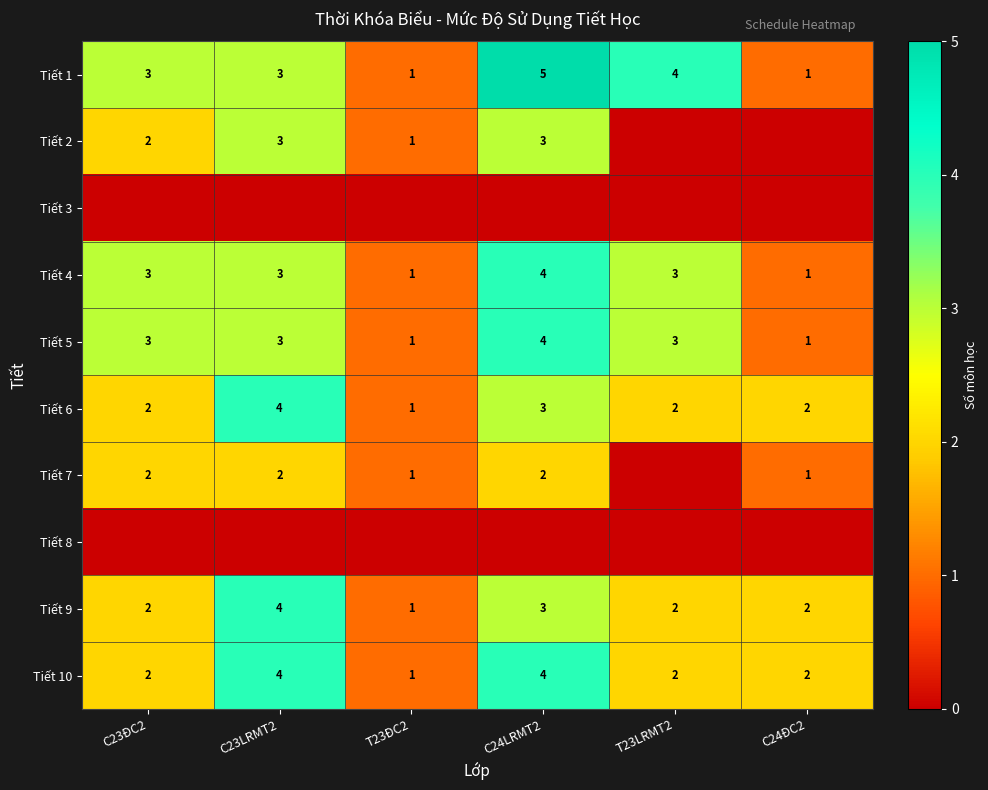

At how many categories does at least one series exceed 2?

4